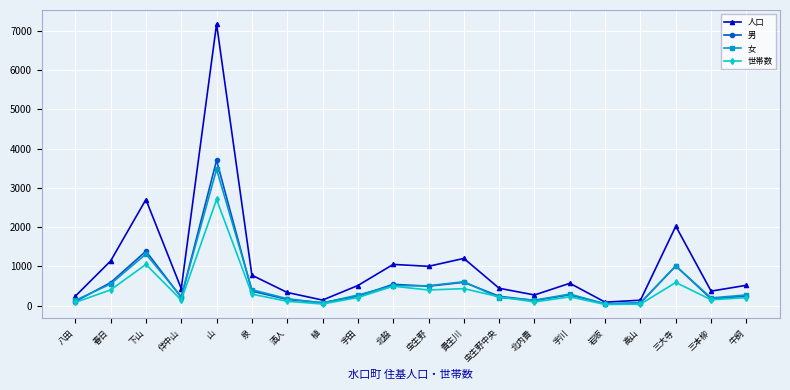

At which category does the chart reach its peak across all series?

山